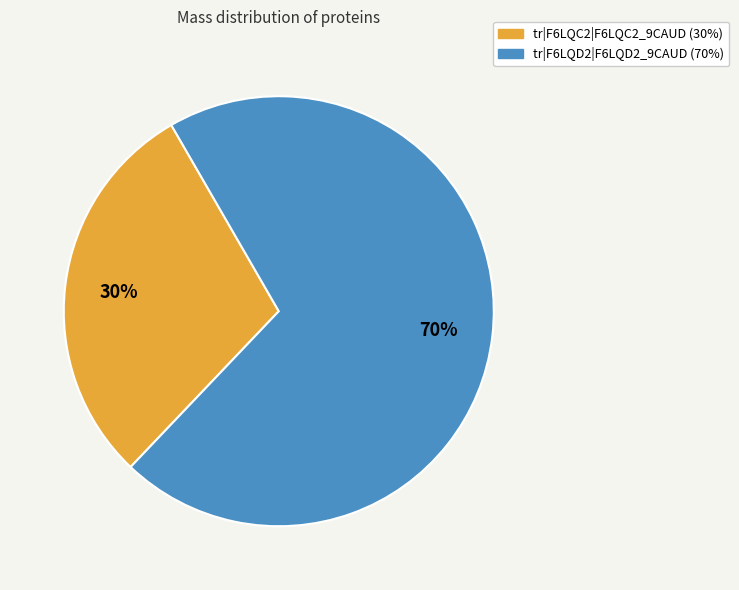

Approximately how many times larger is the value at tr|F6LQC2|F6LQC2_9CAUD compared to tr|F6LQD2|F6LQD2_9CAUD?

0.4